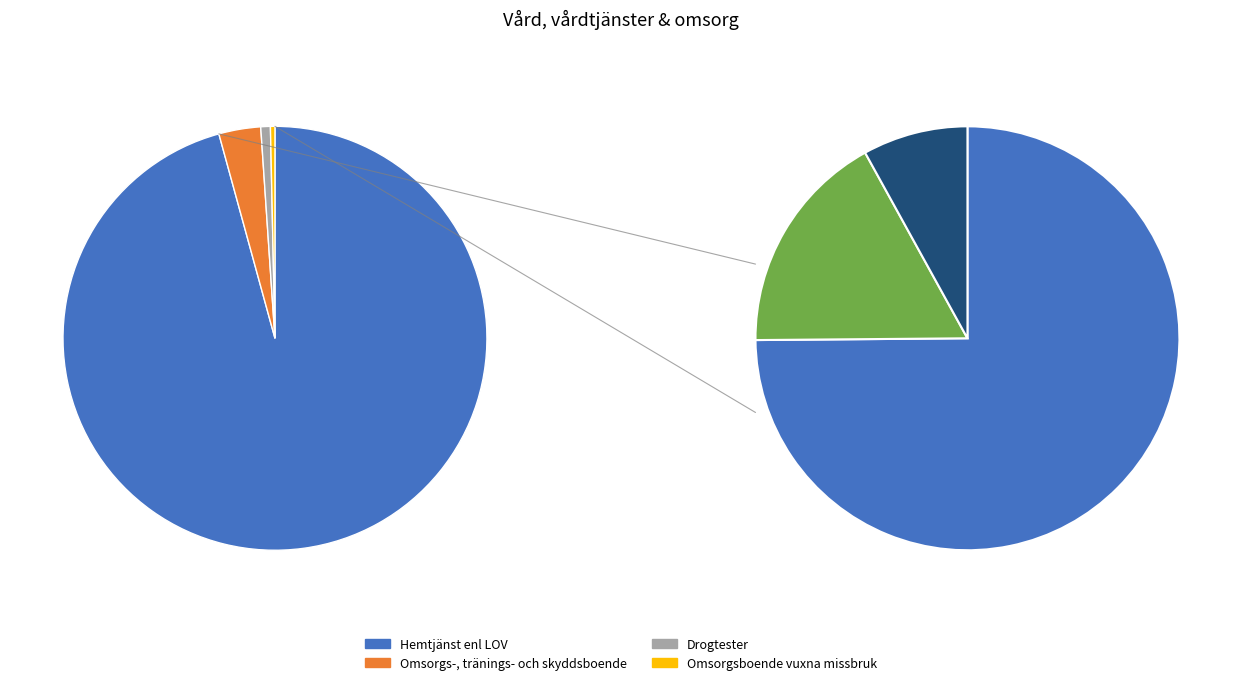

To the nearest percent, what is the difference between the Hemtjänst enl LOV and Omsorgs-, tränings- och skyddsboende slice percentages?

93%